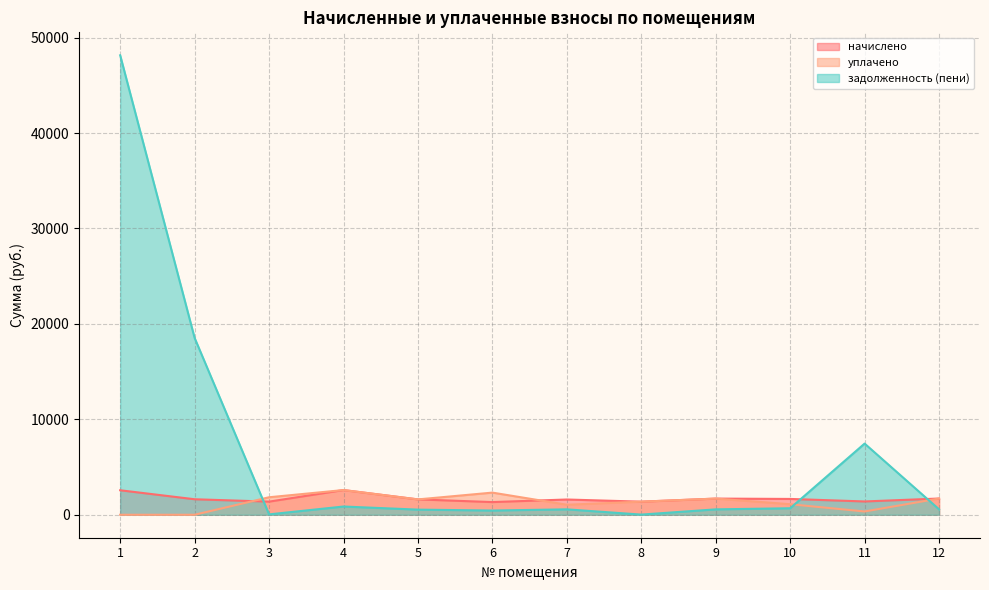

How many values in the задолженность (пени) series exceed 567?

6